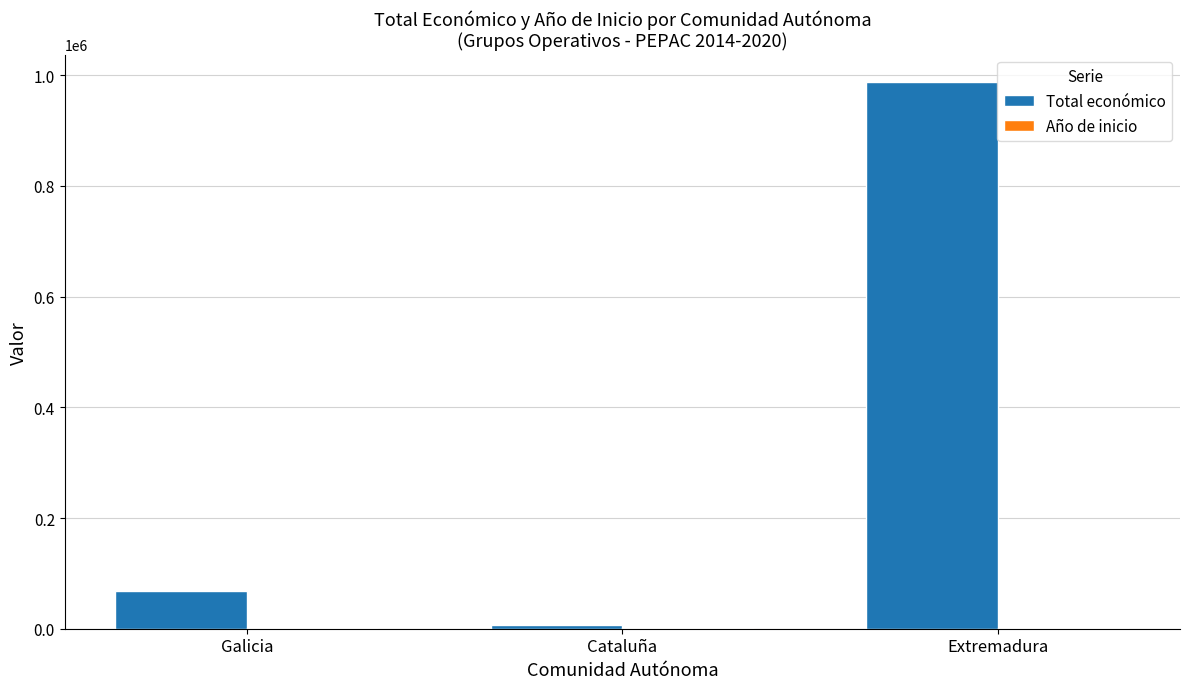

How many categories are shown in the chart?

3